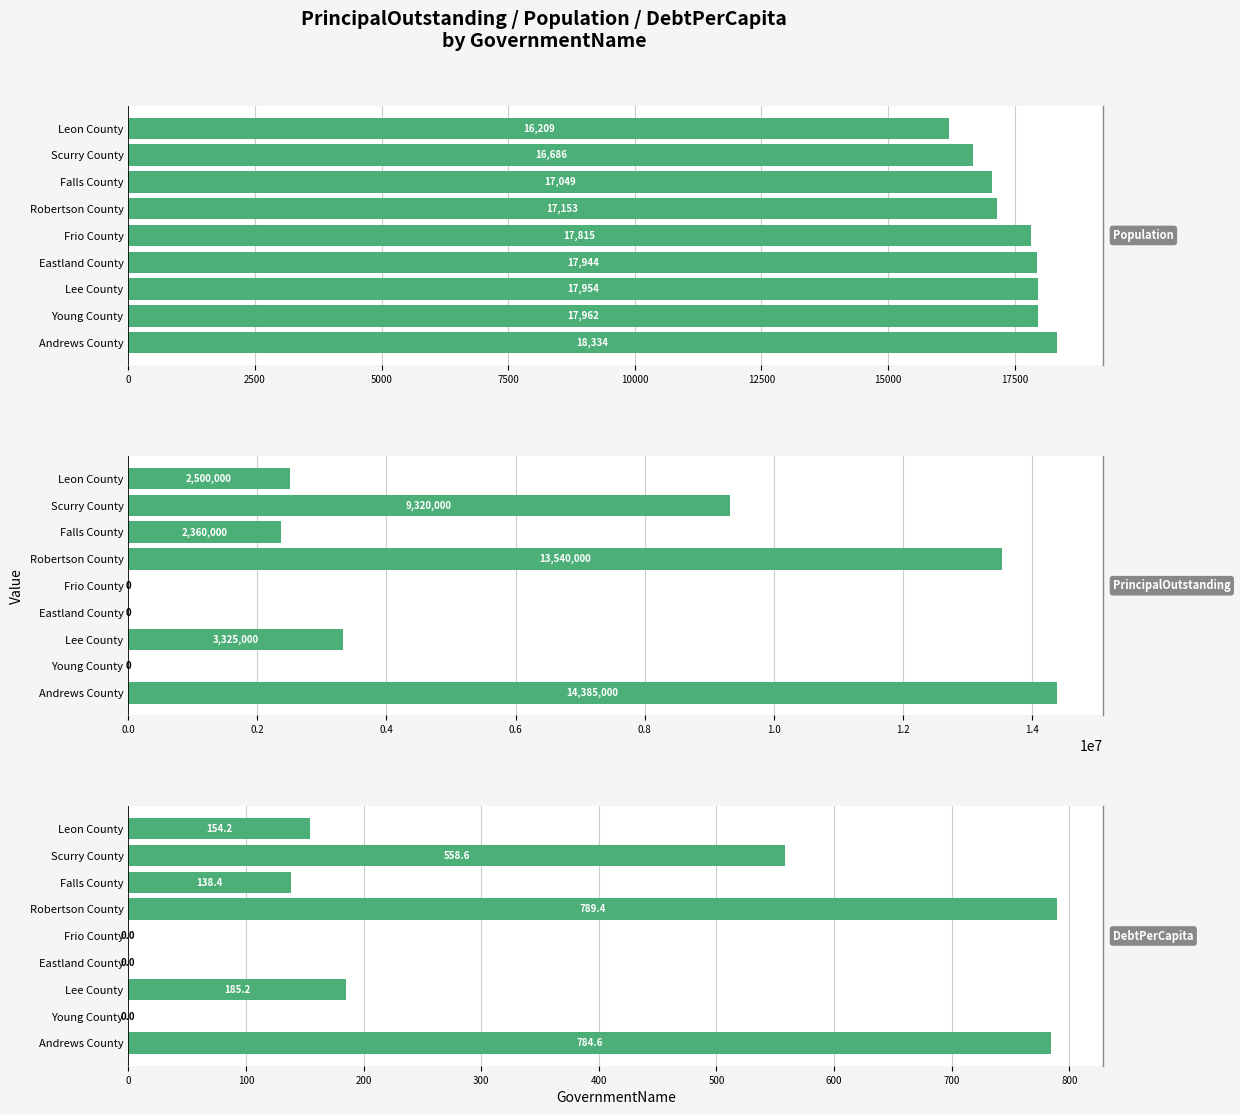

List the series in order of their peak value, highest first.

PrincipalOutstanding, Population, DebtPerCapita